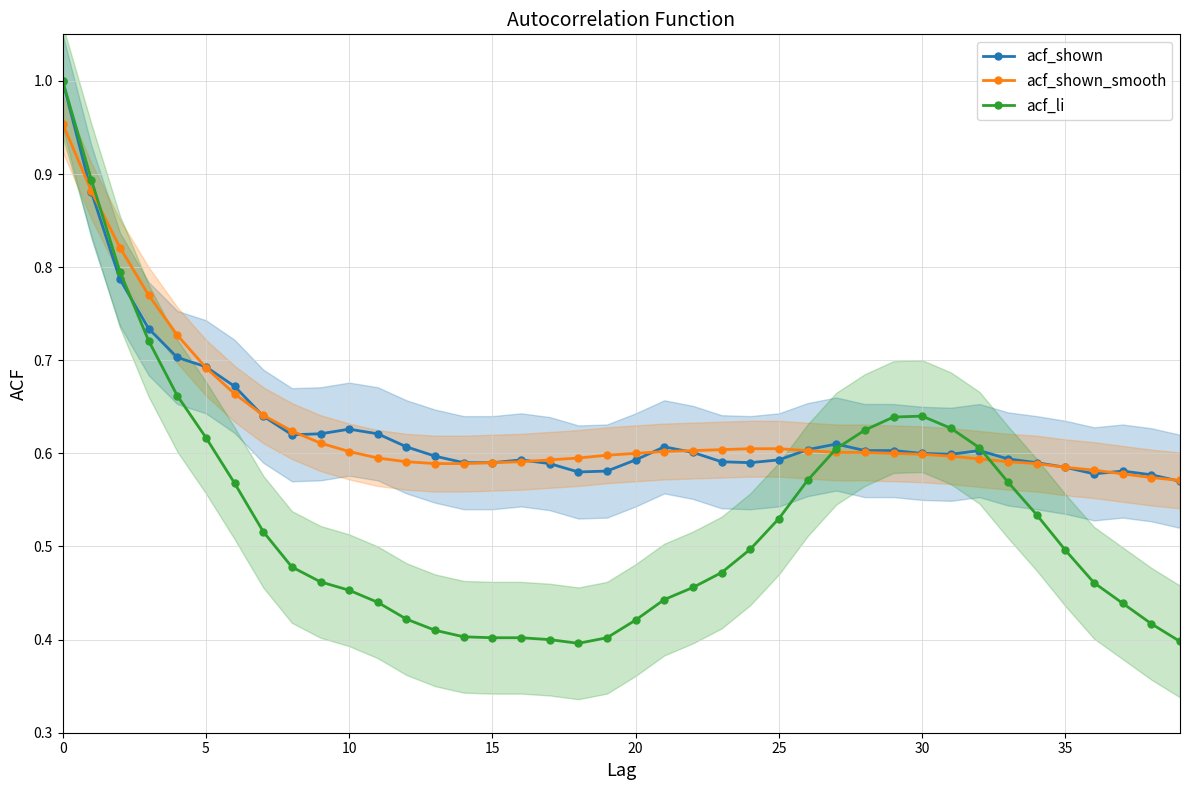

How many intersections are there between acf_shown_smooth and acf_shown?

10